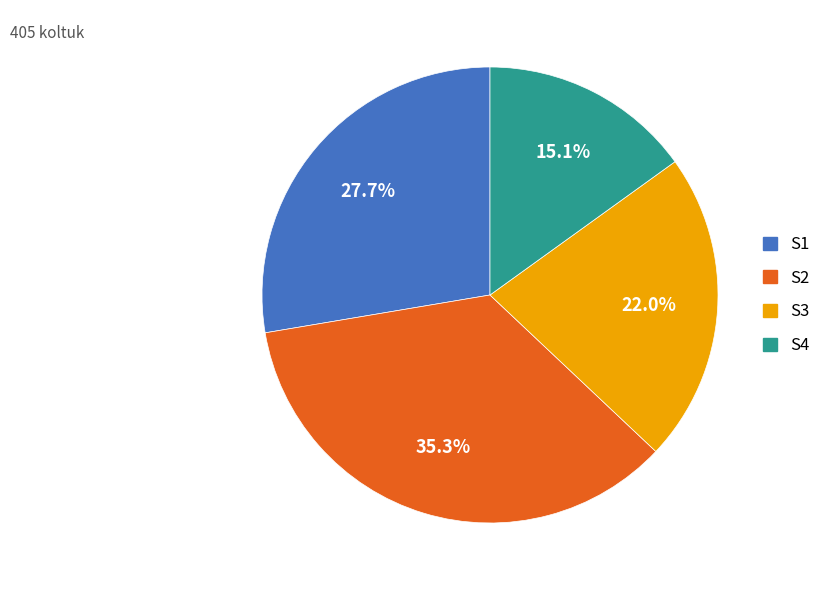

Combined, do S1 and S2 account for over 50%?

Yes